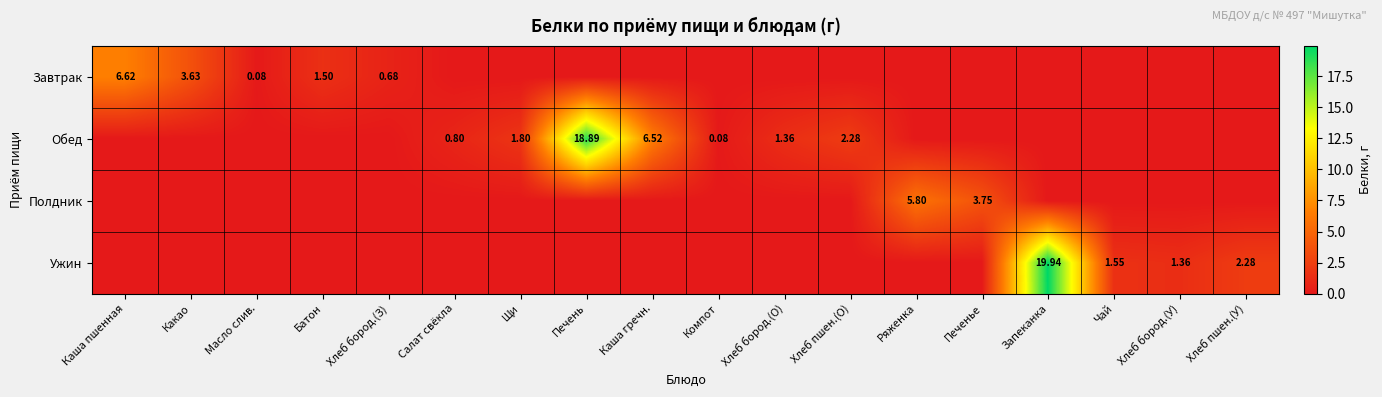

List the labels in order of Полдник value, largest first.

Ряженка, Печенье, Каша пшенная, Какао, Масло слив., Батон, Хлеб бород.(З), Салат свёкла, Щи, Печень, Каша гречн., Компот, Хлеб бород.(О), Хлеб пшен.(О), Запеканка, Чай, Хлеб бород.(У), Хлеб пшен.(У)